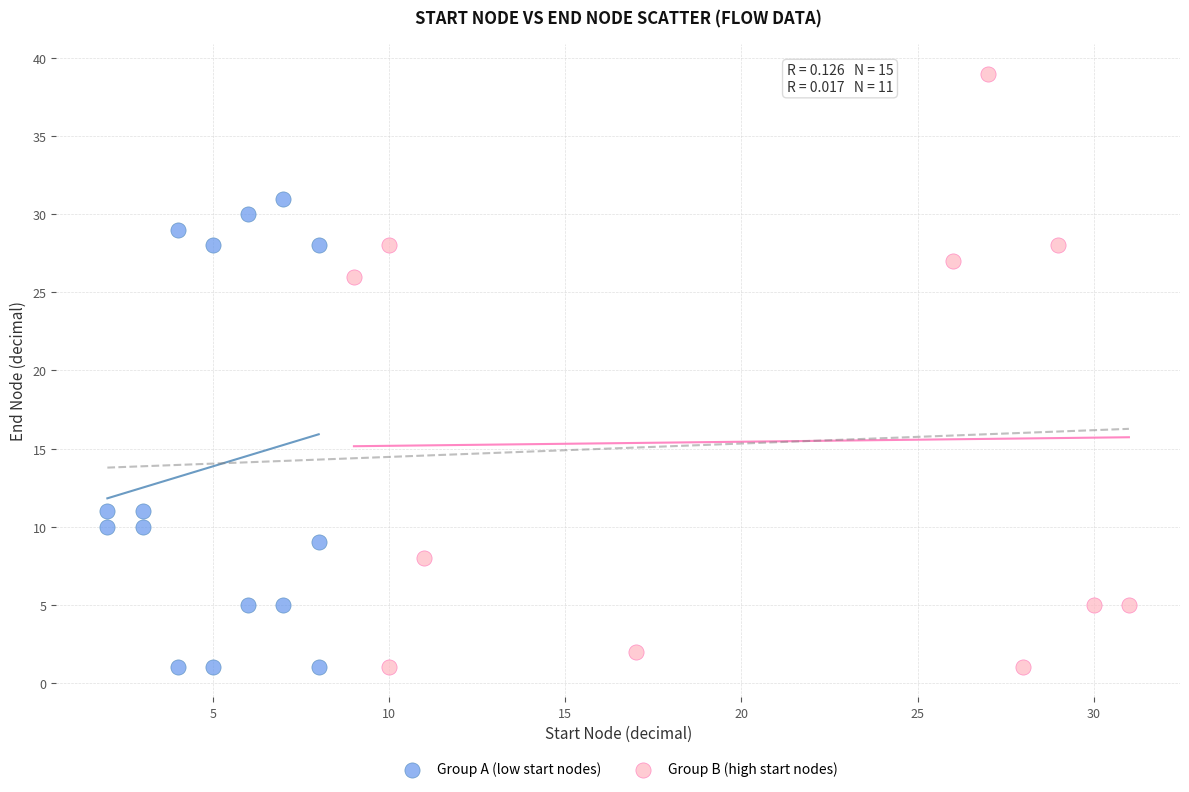

Which series has the largest Y range (max minus min)?

Group B (high start nodes)